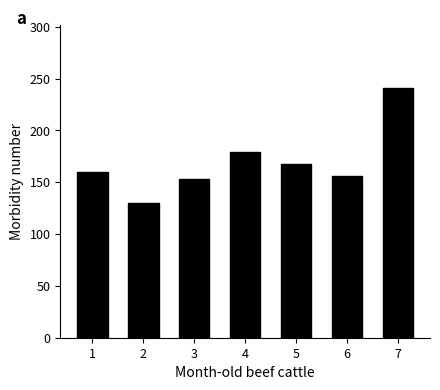

What is the change in value from 3 to 5?

+15